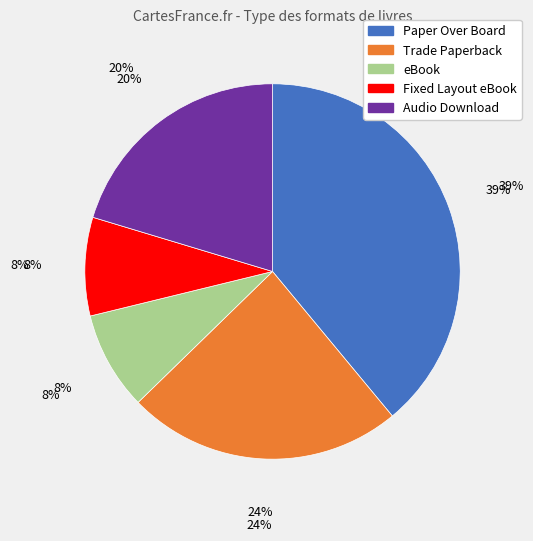

Rank the categories by value from lowest to highest.

eBook, Fixed Layout eBook, Audio Download, Trade Paperback, Paper Over Board